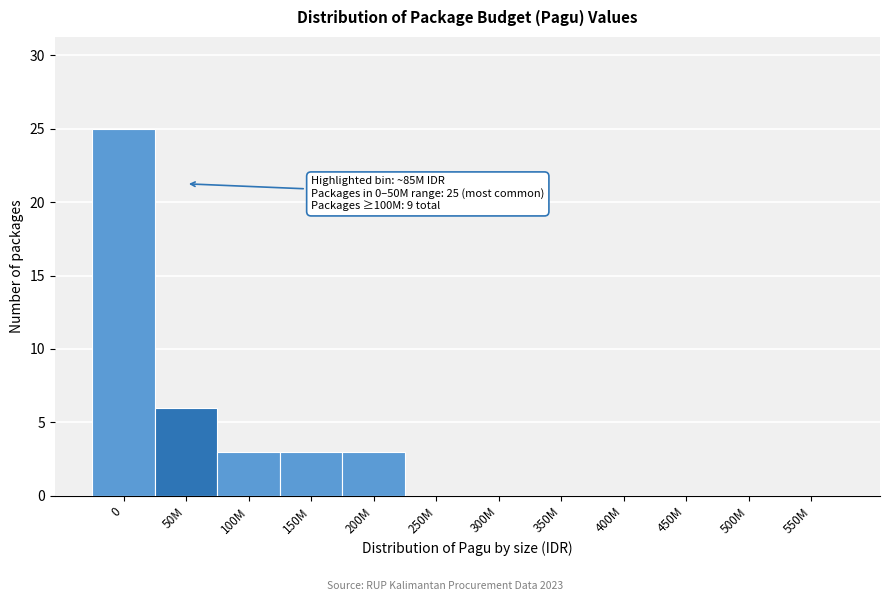

Reading left to right, transcribe all the data shown in this chart.

0=25	50M=6	100M=3	150M=3	200M=3	250M=0	300M=0	350M=0	400M=0	450M=0	500M=0	550M=0